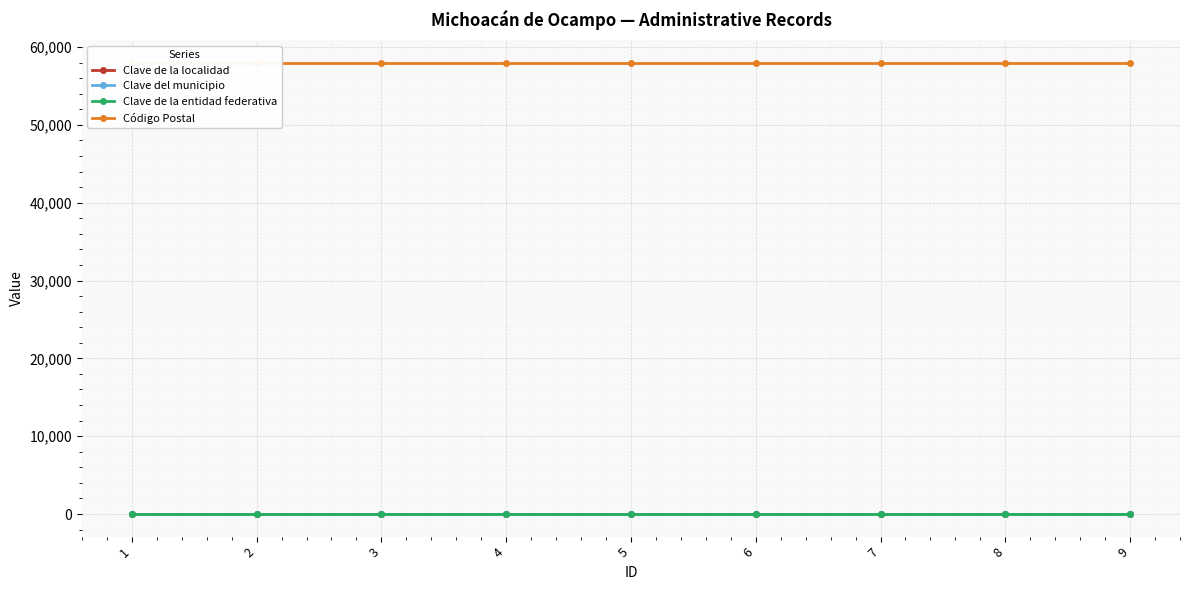

At how many categories does at least one series exceed 36500?

9